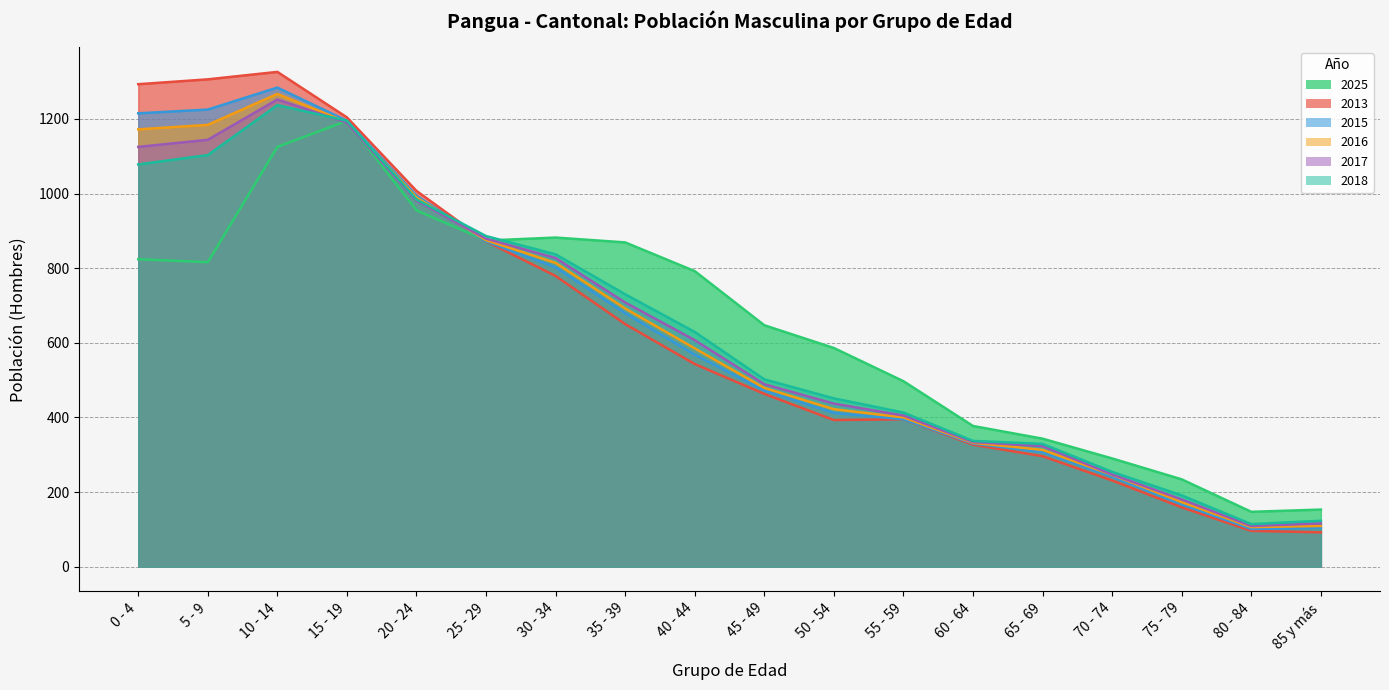

Where is the first local maximum for 2025?

15 - 19